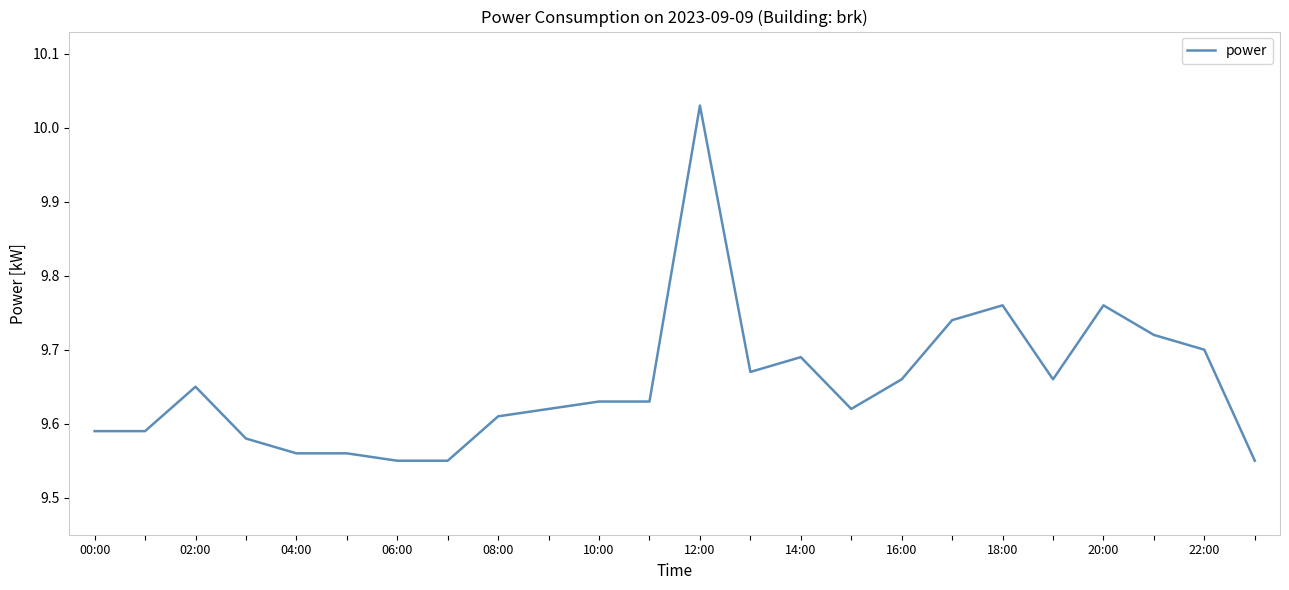

What is the difference between the maximum and minimum values?

0.5